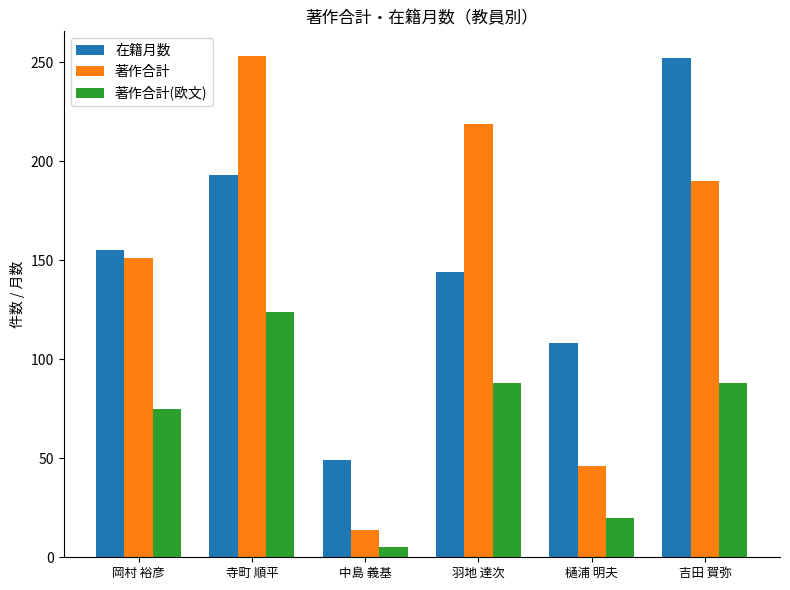

How many groups of bars are there?

6